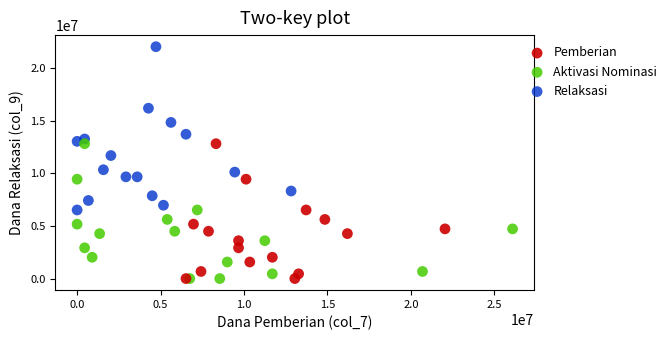

Which series has the largest Y range (max minus min)?

Relaksasi